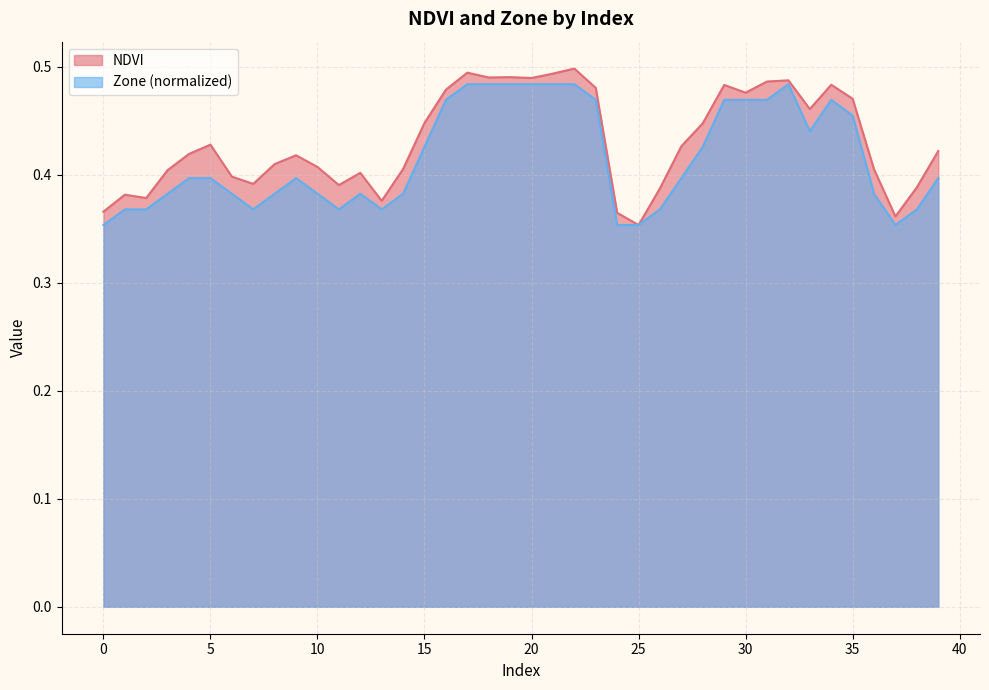

What are all the series names shown in the legend?

NDVI, Zone (normalized)